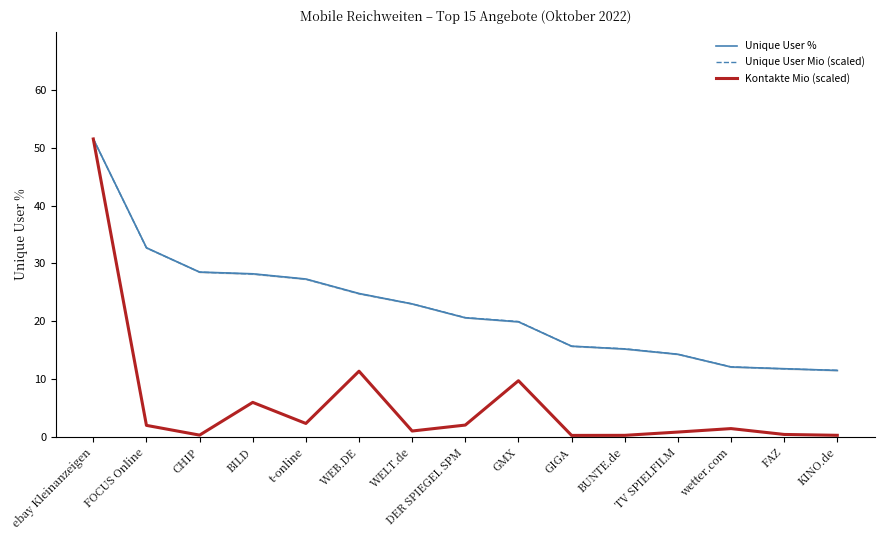

How many values in the Kontakte Mio (scaled) series exceed 1?

9